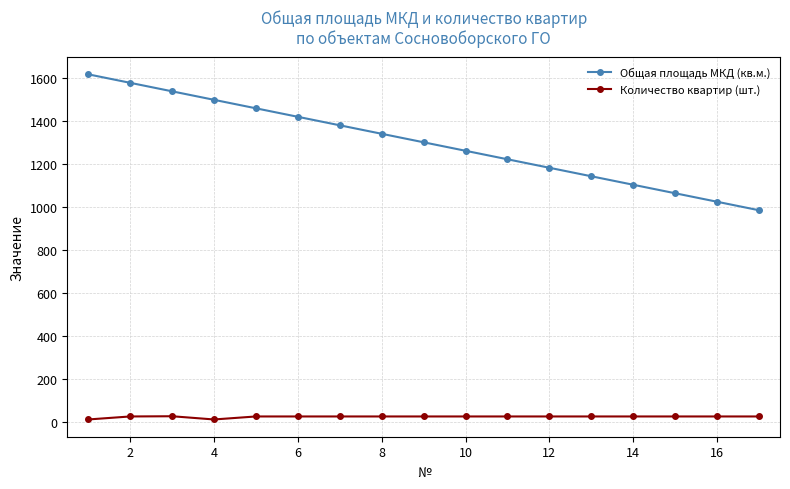

How many values in the Общая площадь МКД (кв.м.) series are below 1302?

8